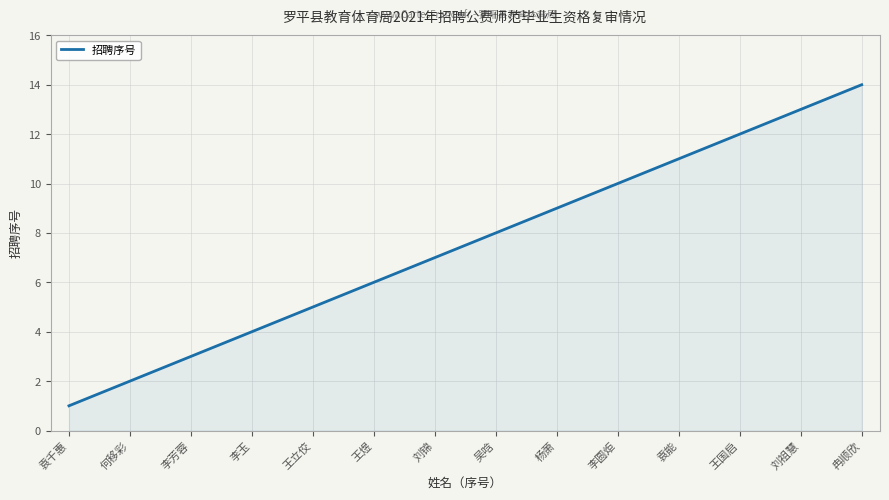

What is the sum of the values at 王立佼 and 吴唅?

13